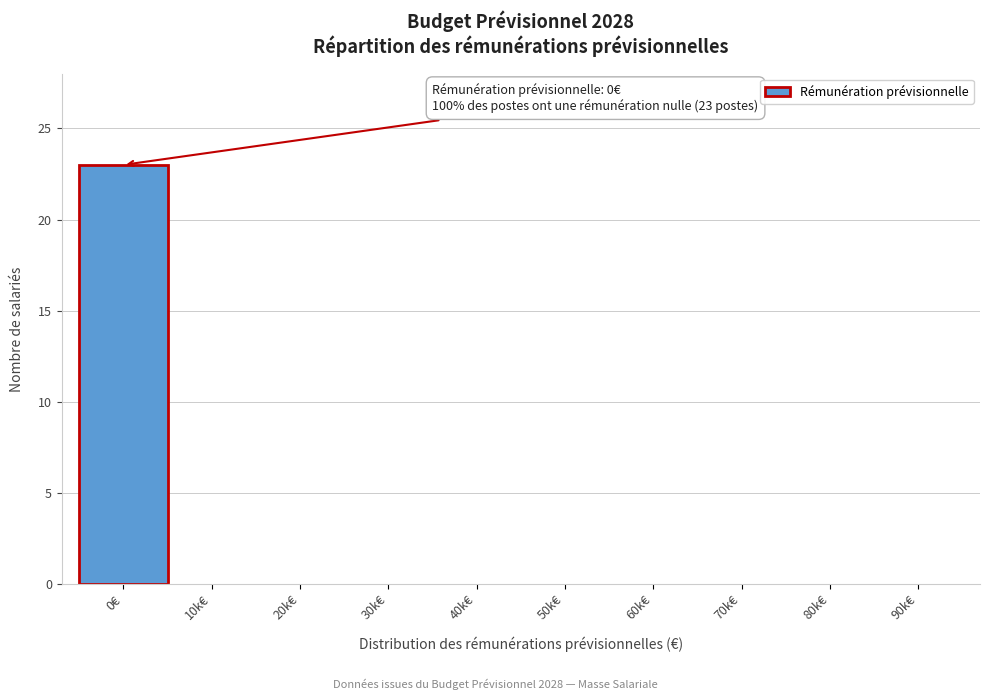

Reading right to left, extract all data points from this chart.

90k€=0	80k€=0	70k€=0	60k€=0	50k€=0	40k€=0	30k€=0	20k€=0	10k€=0	0€=23